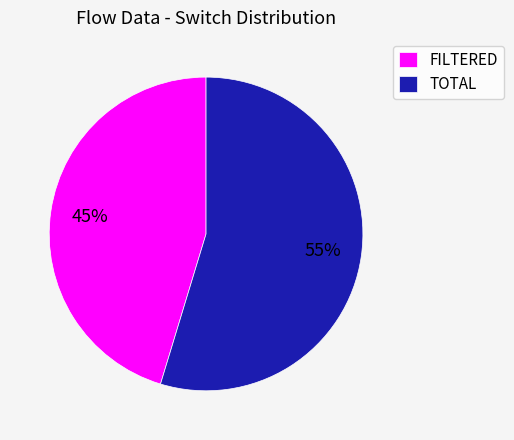

How many segments does this pie chart have?

2